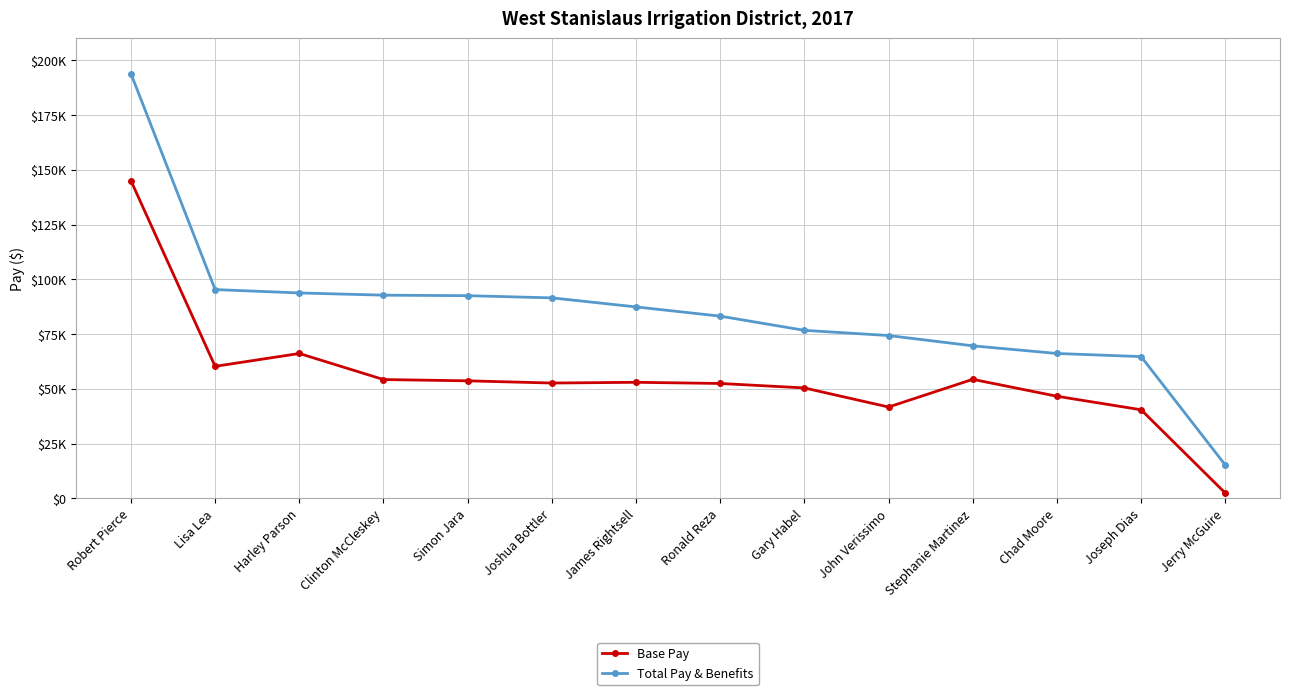

What are all the series names shown in the legend?

Base Pay, Total Pay & Benefits